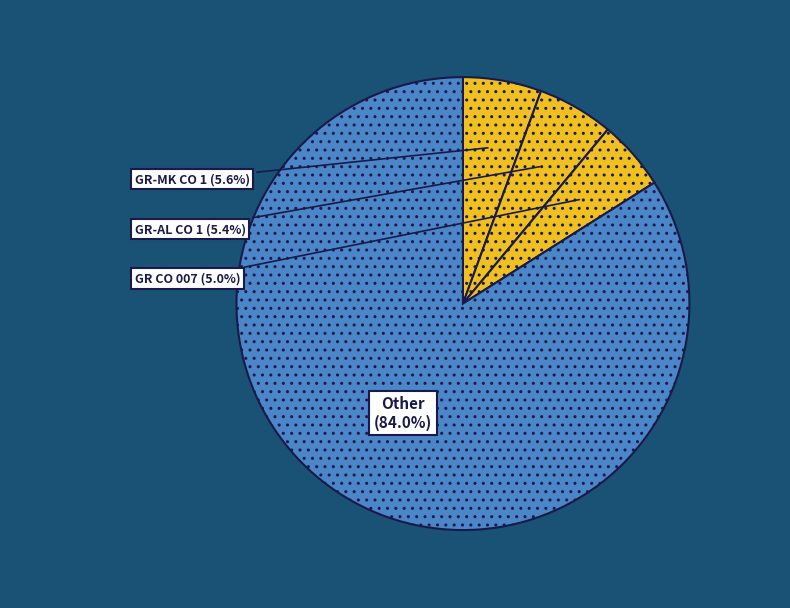

Combined, what portion of the pie is GR CO 007 and GR-AL CO 1?

10.4%